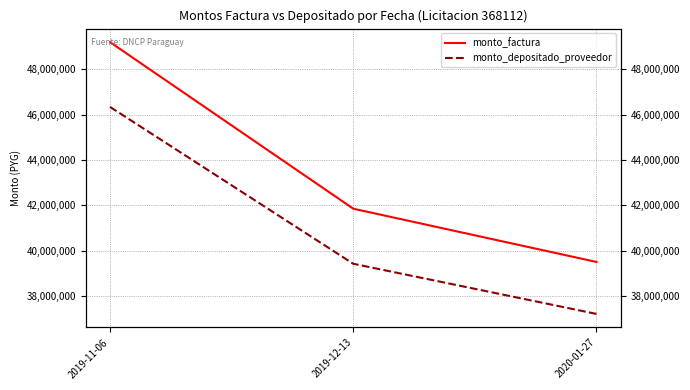

Between 2019-11-06 and 2020-01-27, which is larger?

2019-11-06